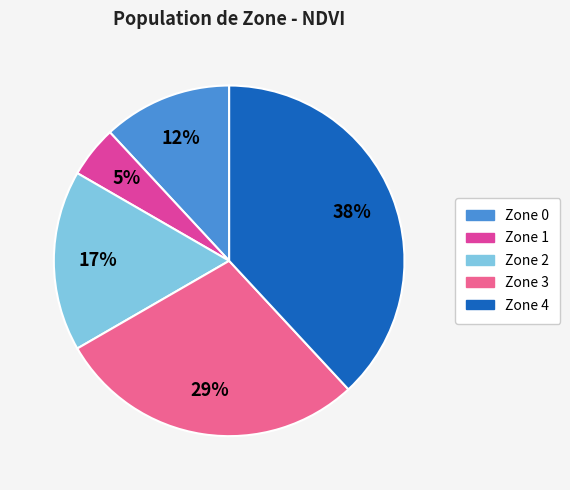

To the nearest percent, what is the average slice percentage?

20%